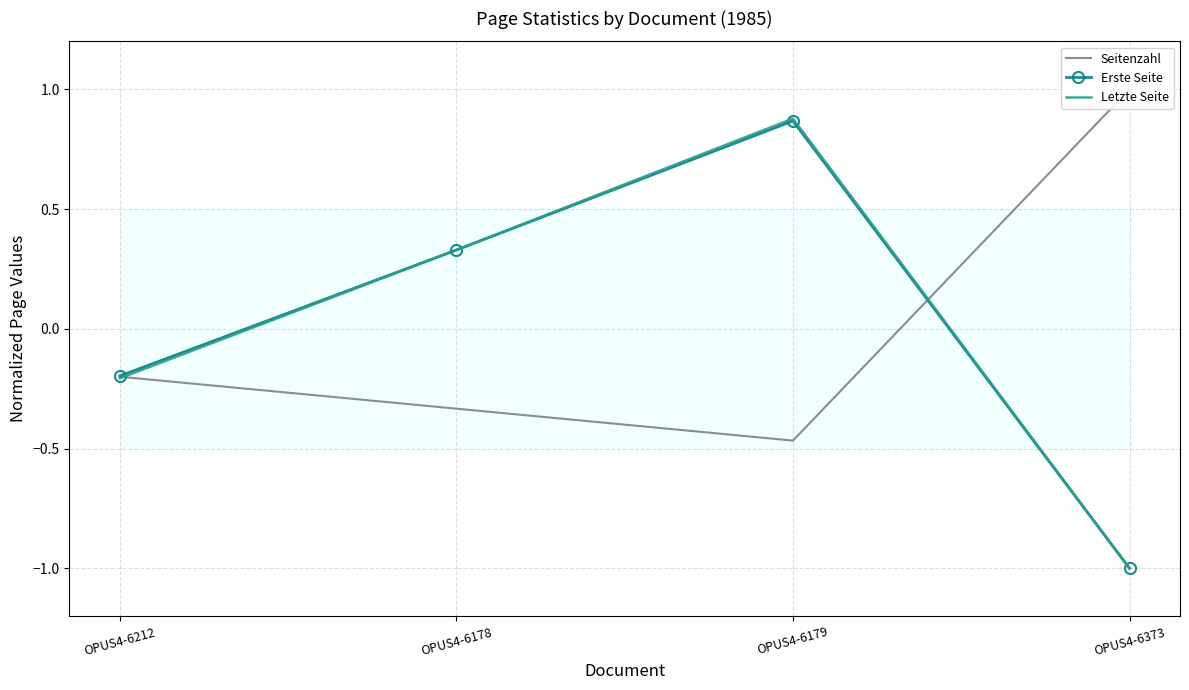

Reading left to right, transcribe all the data shown in this chart.

Seitenzahl: OPUS4-6212=-0.2	OPUS4-6178=-0.3	OPUS4-6179=-0.5	OPUS4-6373=1.0
Erste Seite: OPUS4-6212=-0.2	OPUS4-6178=0.3	OPUS4-6179=0.9	OPUS4-6373=-1.0
Letzte Seite: OPUS4-6212=-0.2	OPUS4-6178=0.3	OPUS4-6179=0.9	OPUS4-6373=-1.0